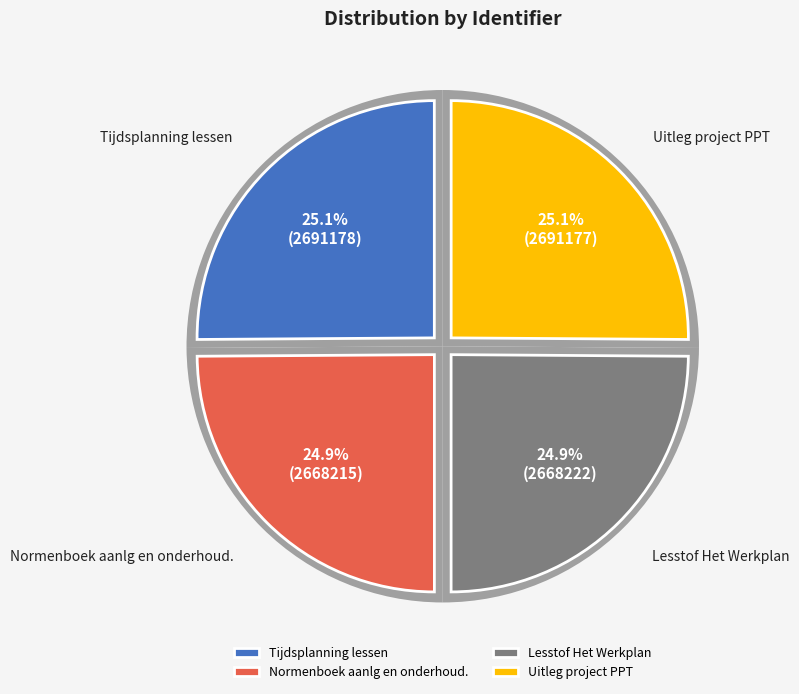

Is Tijdsplanning lessen the majority of the pie?

No